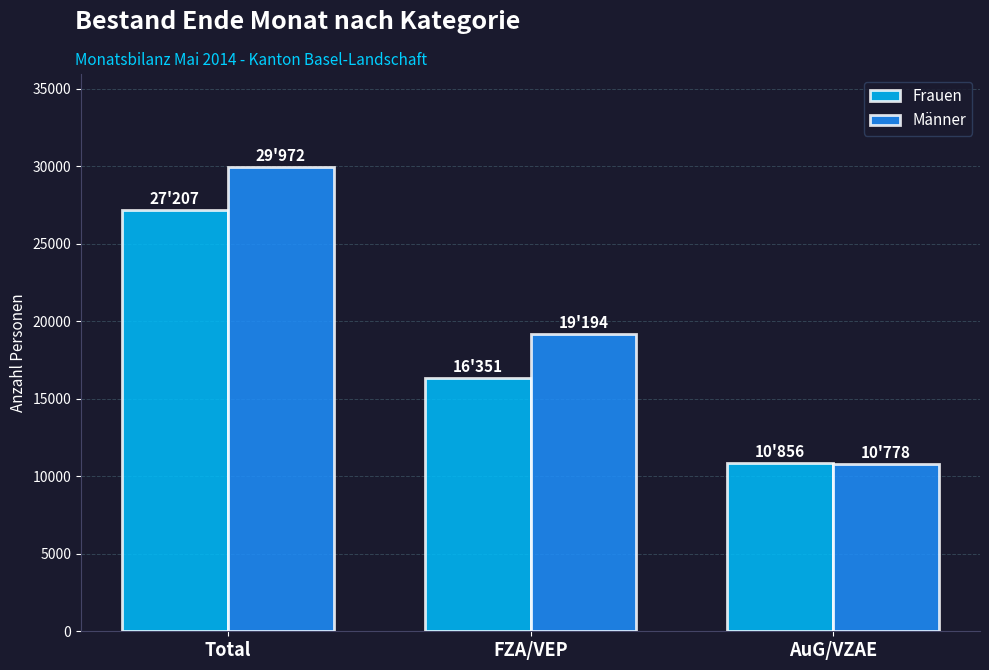

The value of Frauen at FZA/VEP is 10697. True or false?

False